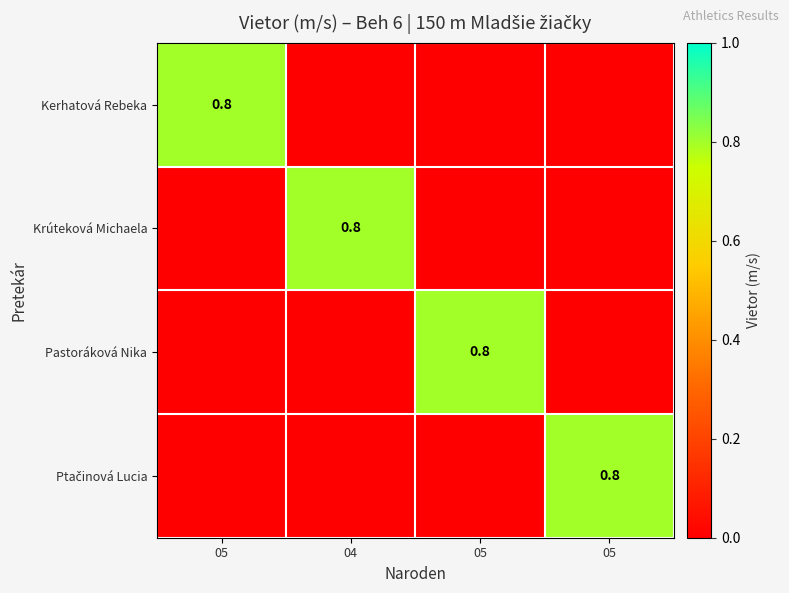

How many positive values does the Krúteková Michaela series have?

1